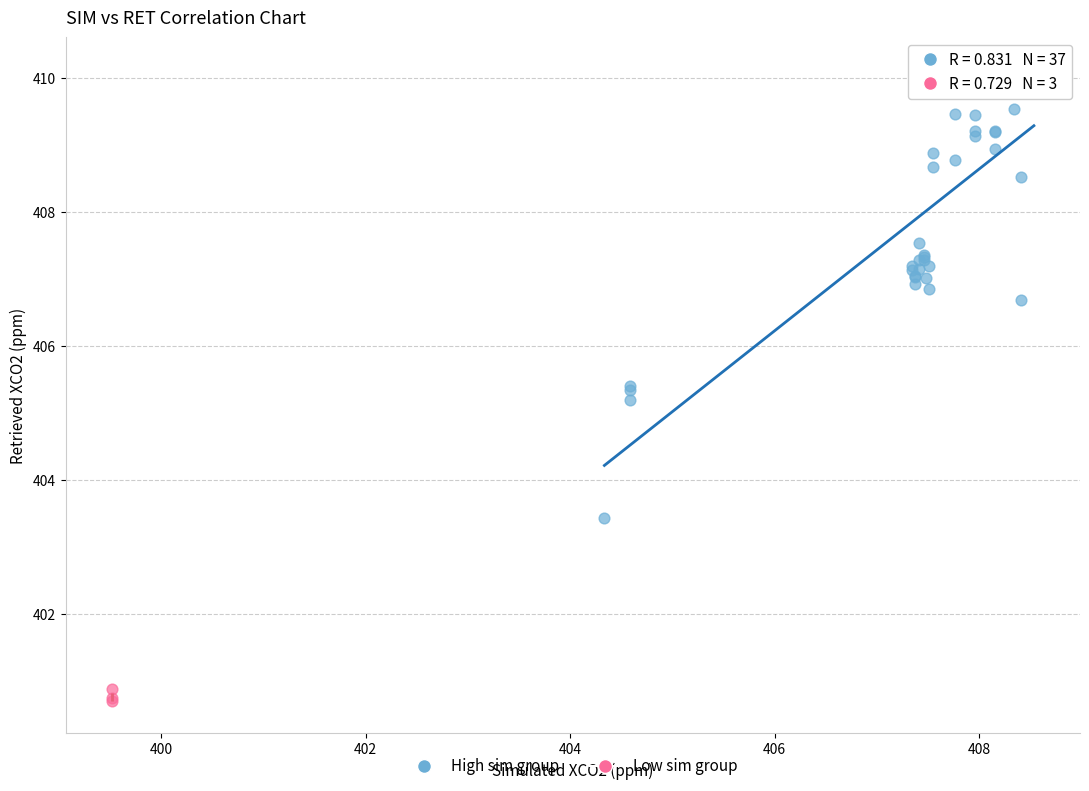

What are all the series names shown in the legend?

High sim group, Low sim group